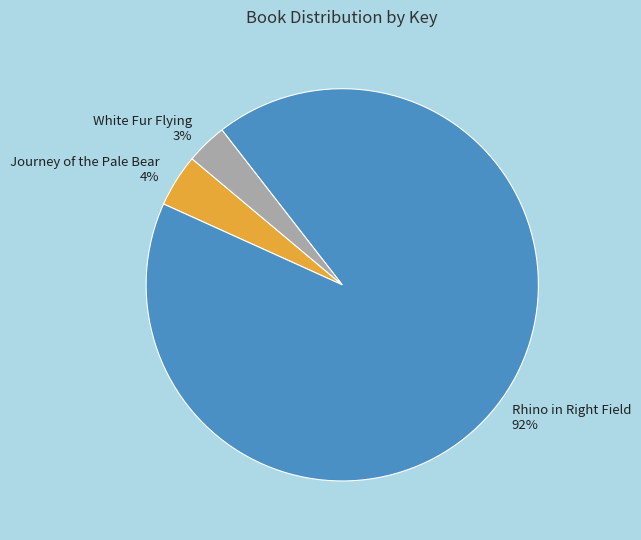

Is it true that White Fur Flying is 13% of the pie?

False